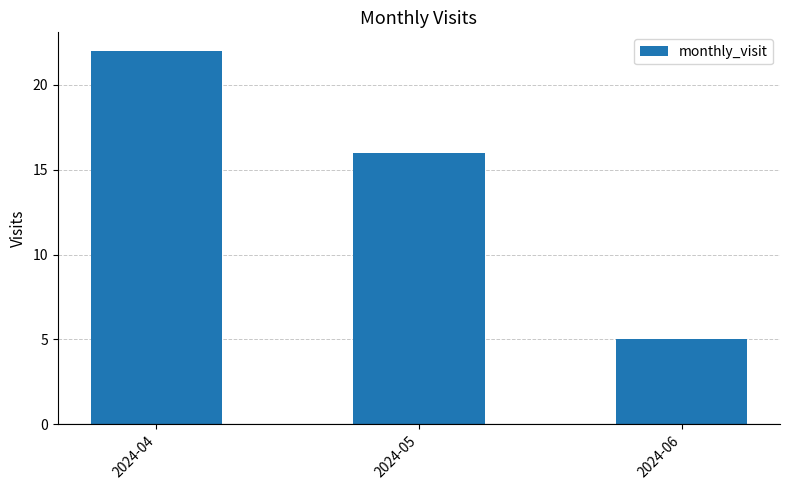

At which label is the value closest to 13?

2024-05